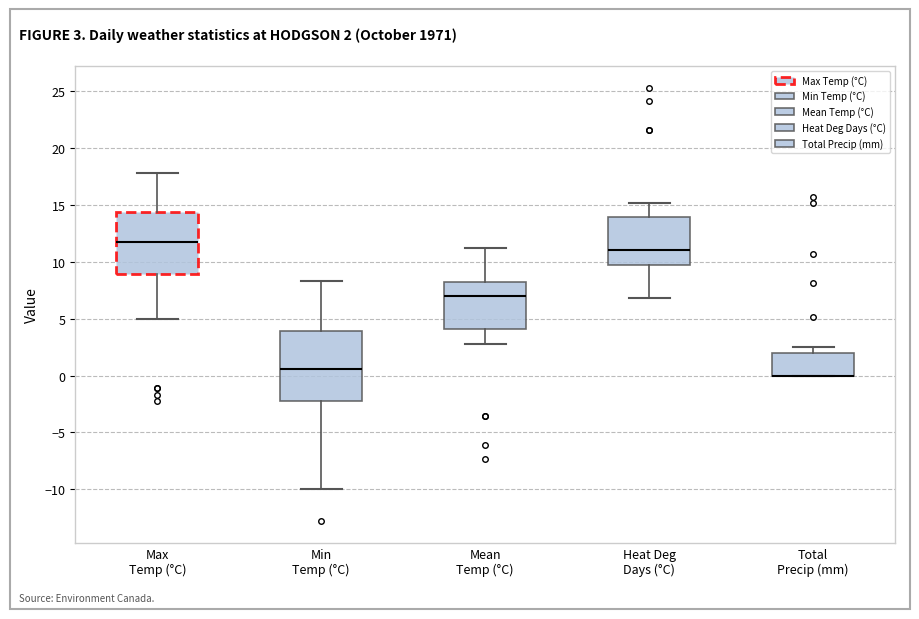

Which box is the tallest, from its lower edge to its upper edge?

Min Temp (°C)